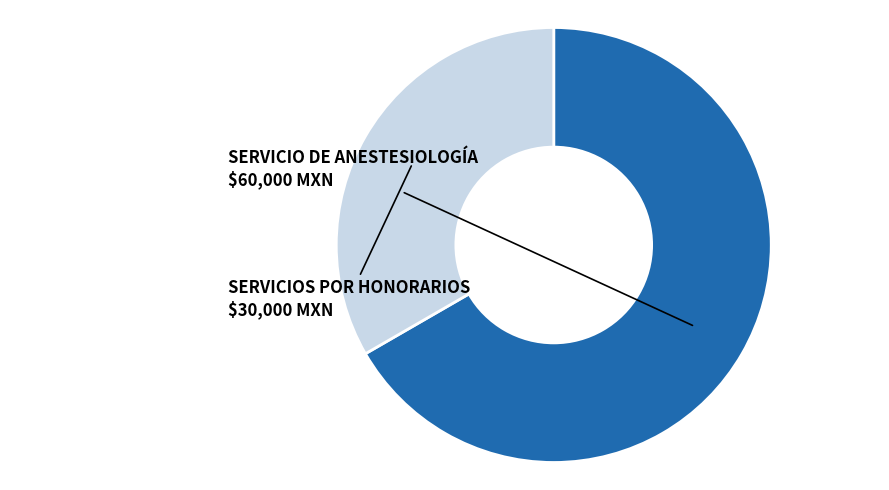

Which slice is the smallest?

SERVICIOS POR HONORARIOS (2020)
2414954